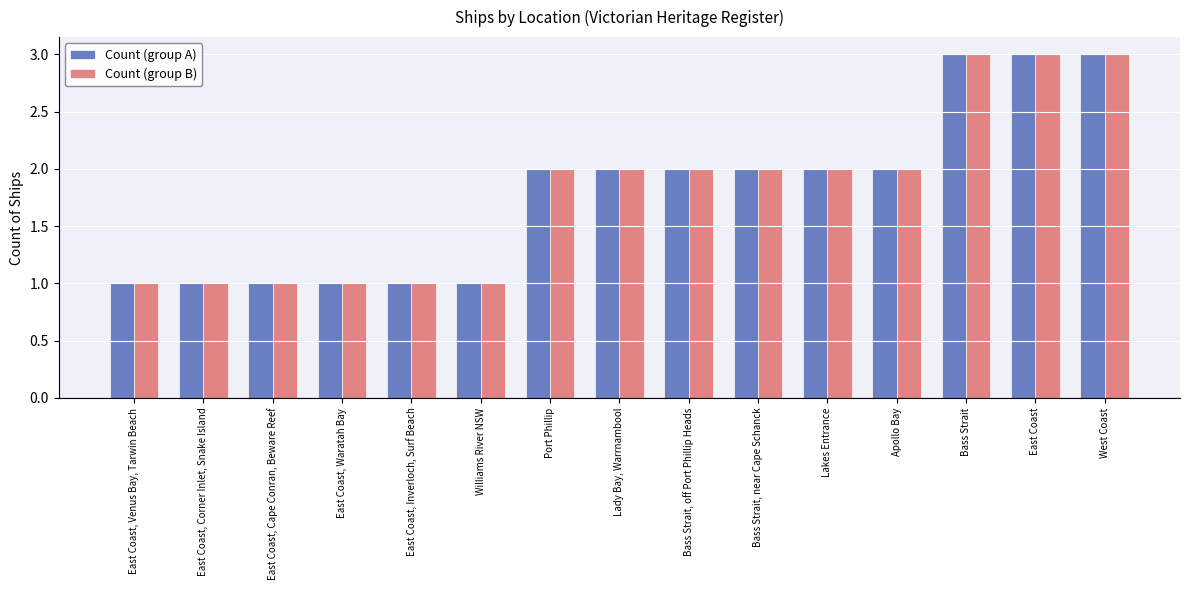

The value of Count (group A) at East Coast is 4. True or false?

False